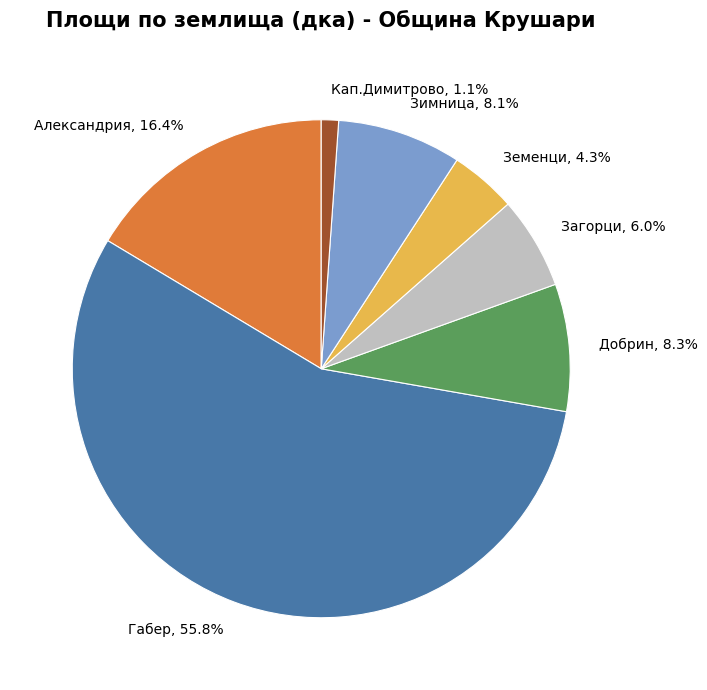

What is the smallest slice in the pie chart?

Кап.Димитрово